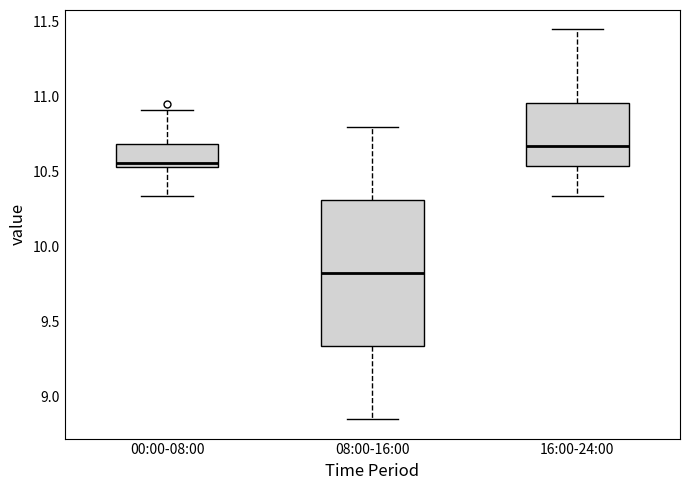

Which box has the highest median line?

16:00-24:00